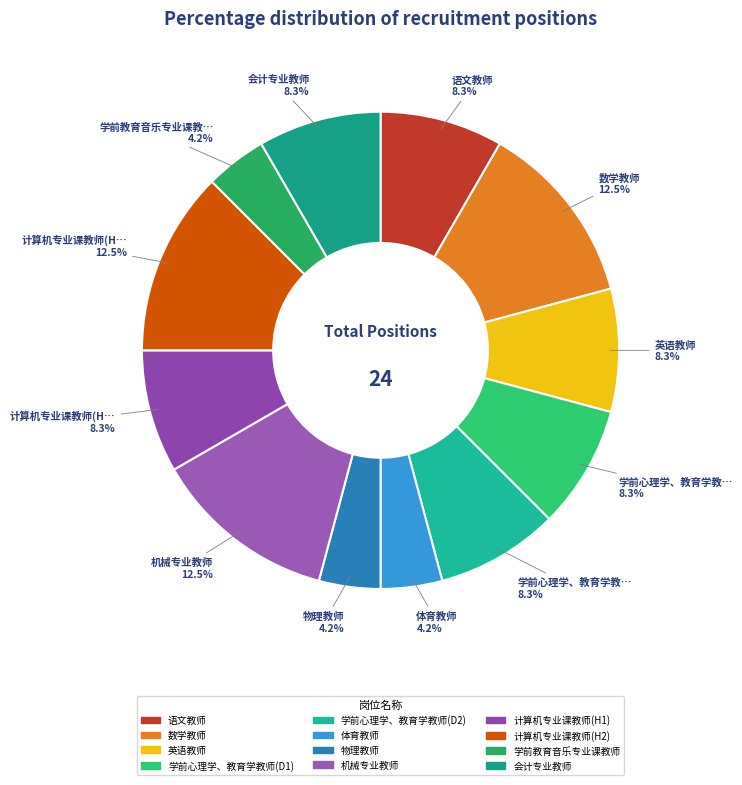

Is it true that 计算机专业课教师(H1) is 8% of the pie?

True